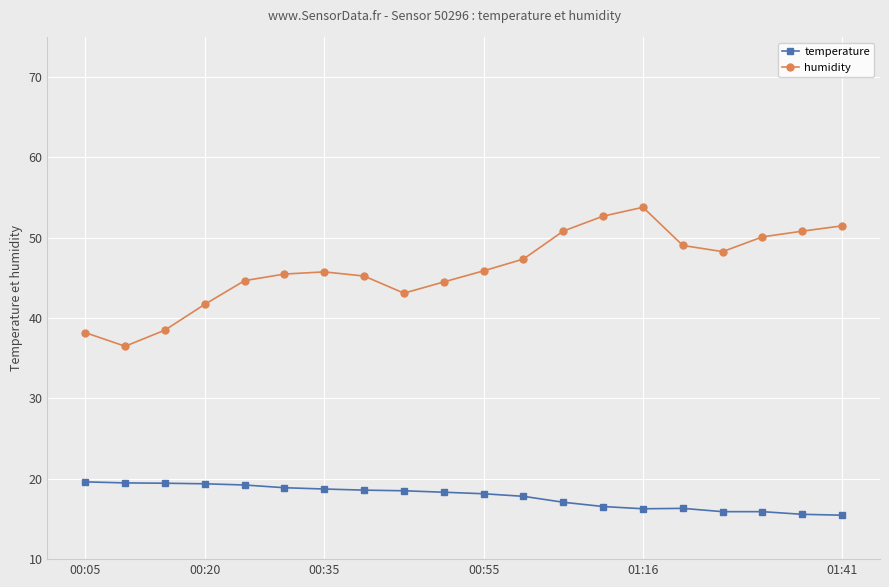

Which series has the largest total across all categories?

humidity